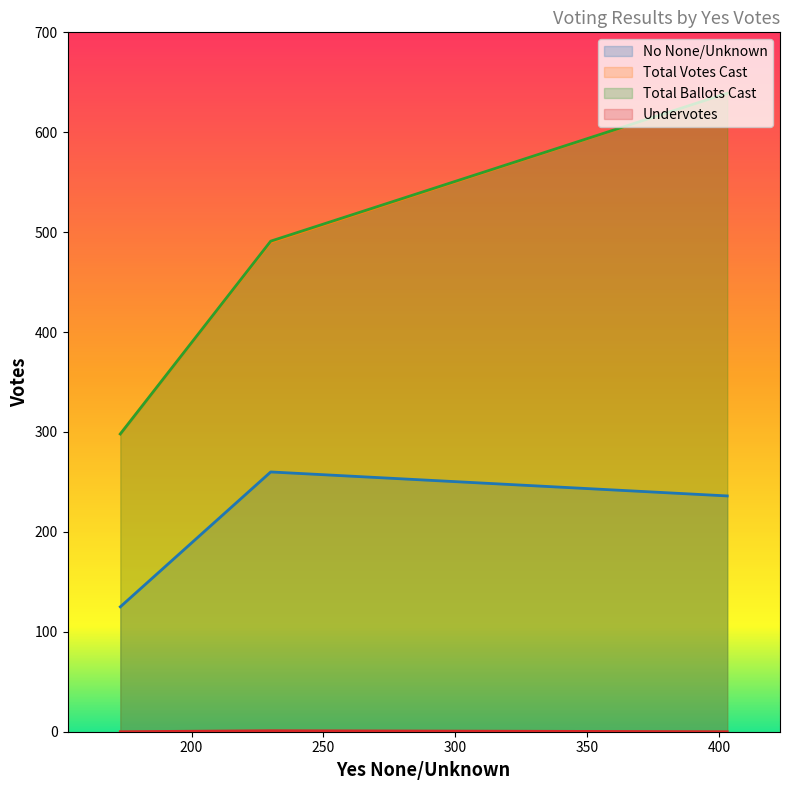

What is the difference between the Total Votes Cast values at 230 and 173?

149